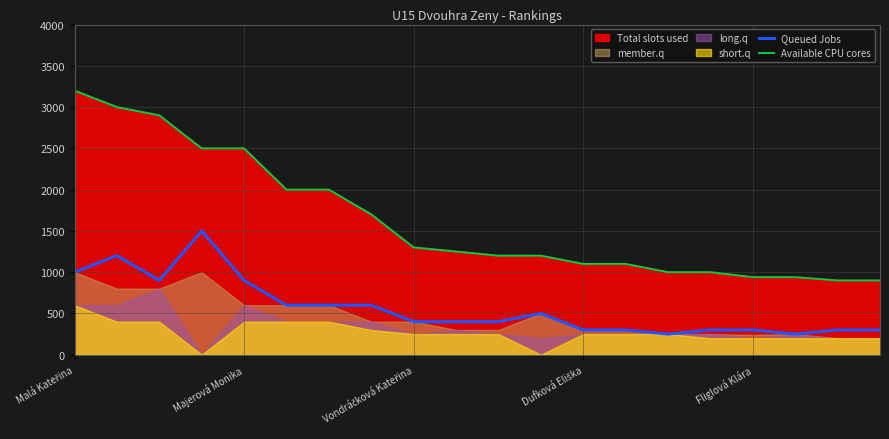

The Available CPU cores series shows 900 at 18. True or false?

True